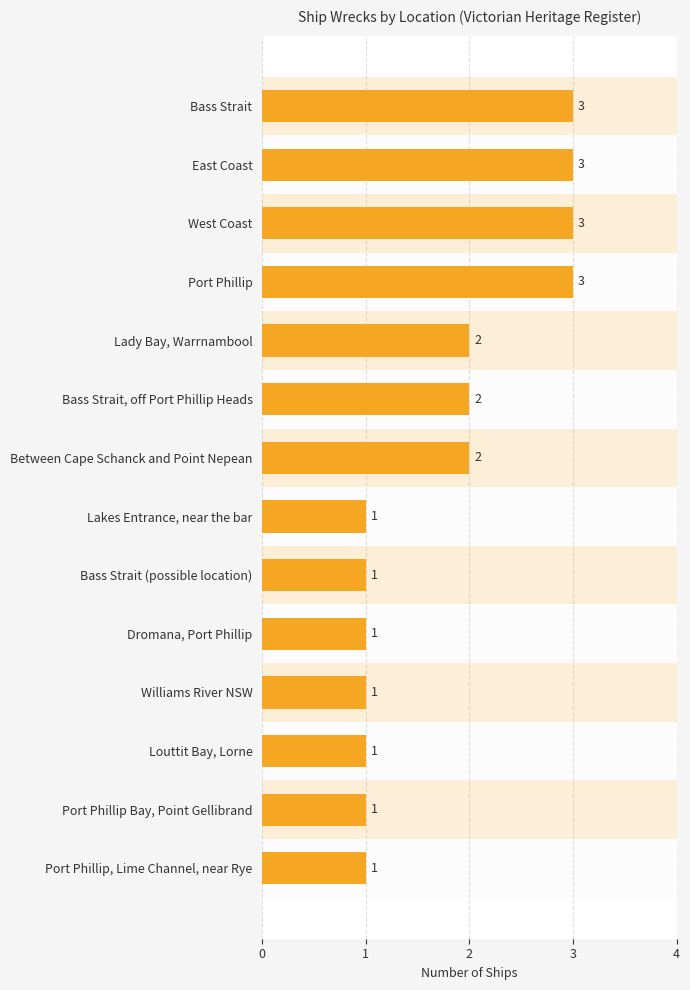

What is the maximum value shown in the chart?

3